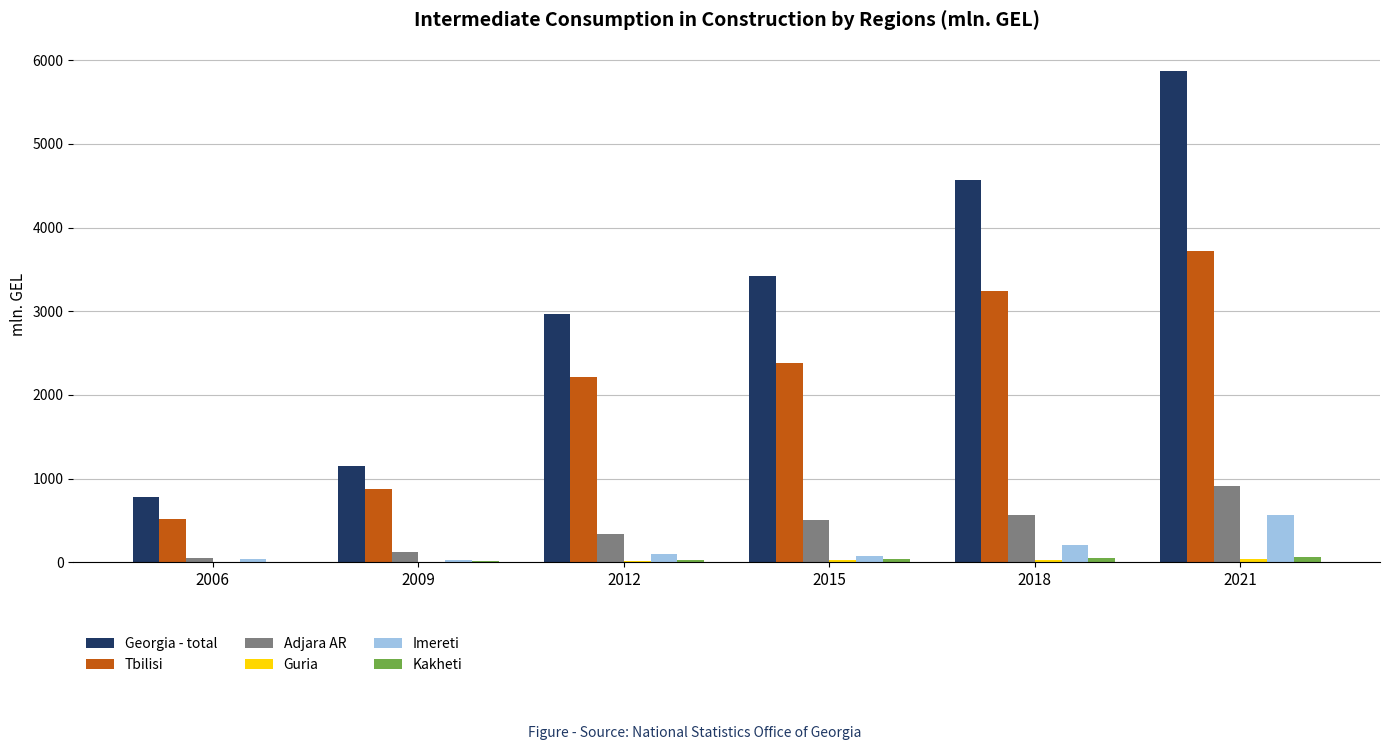

What is the highest value of the Imereti series?

559.7